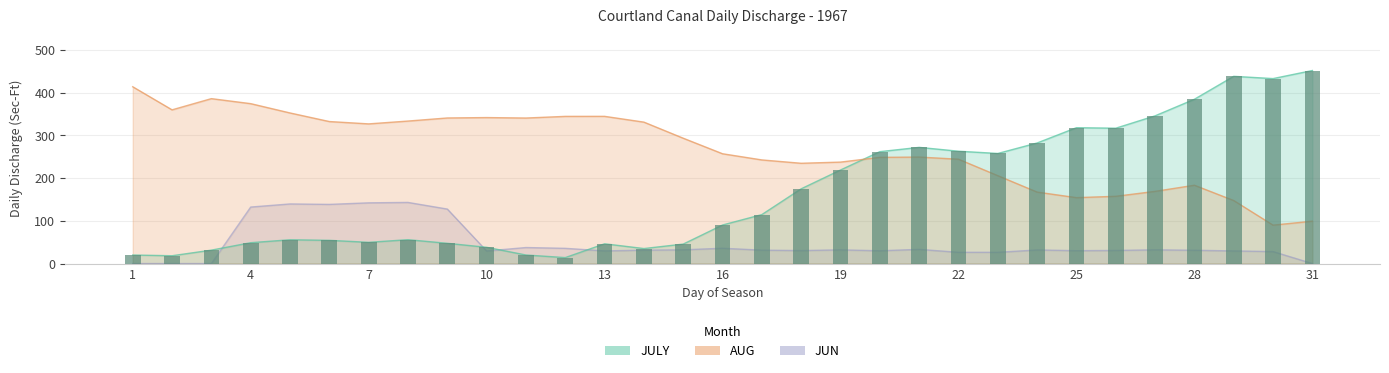

How many values are below 90?

15